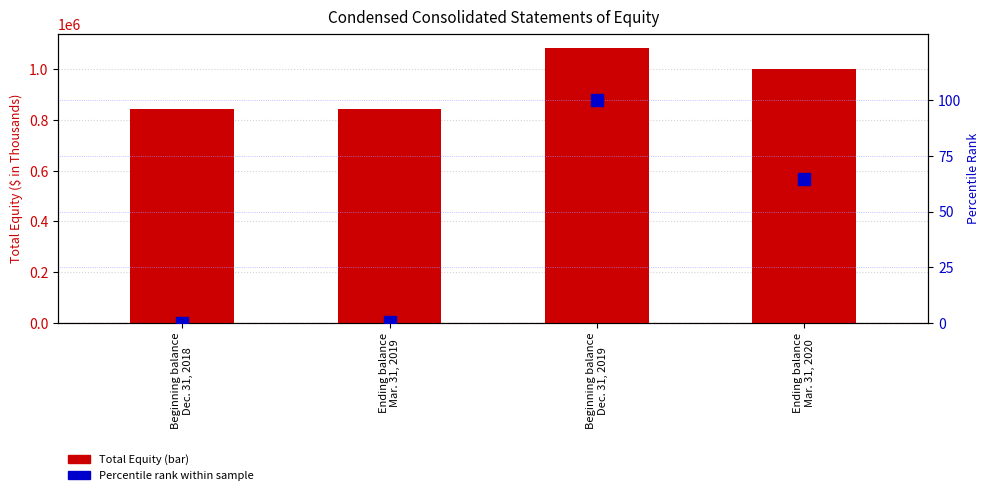

What position from the right is Beginning balance
Dec. 31, 2018?

4